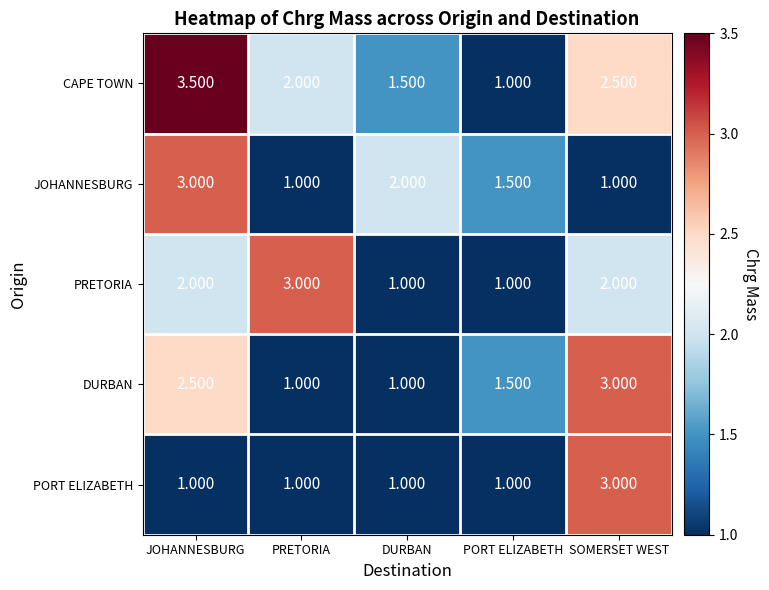

At which category is the sum across all series the highest?

JOHANNESBURG